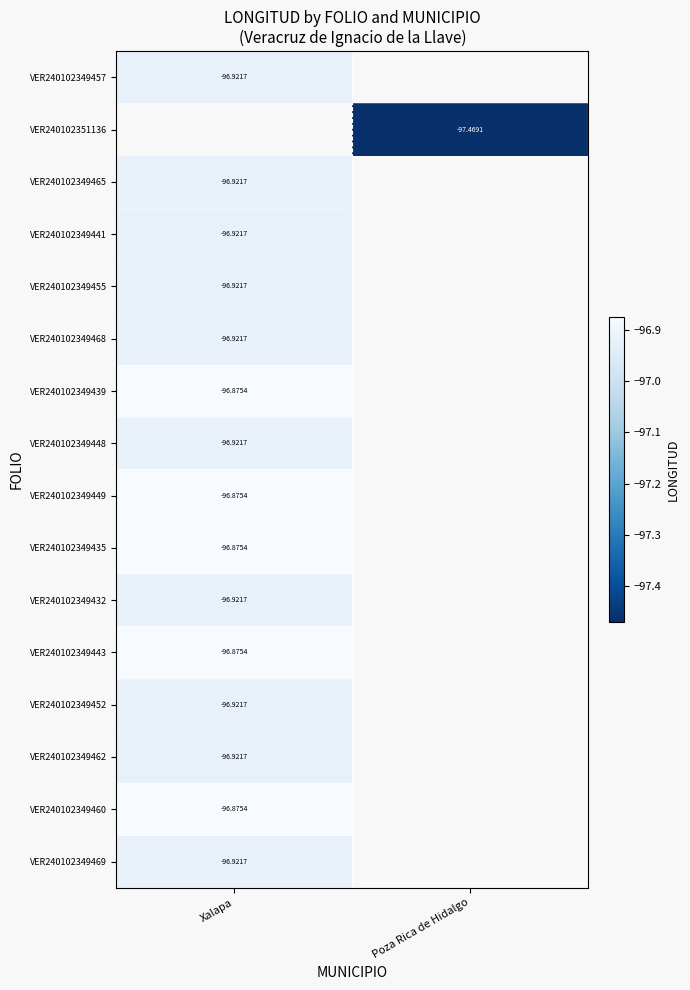

Is the value of VER240102349439 at Xalapa greater than the value of VER240102349432 at Xalapa?

Yes